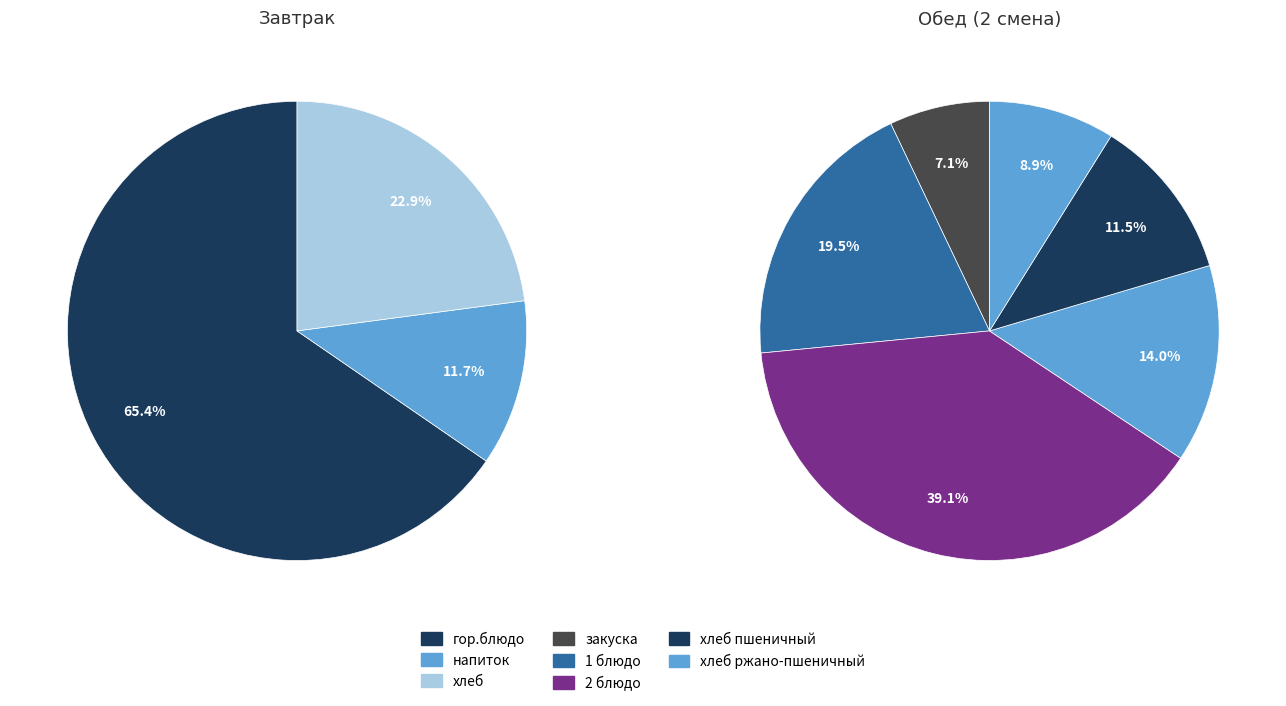

Which series has the largest range (max minus min)?

Завтрак